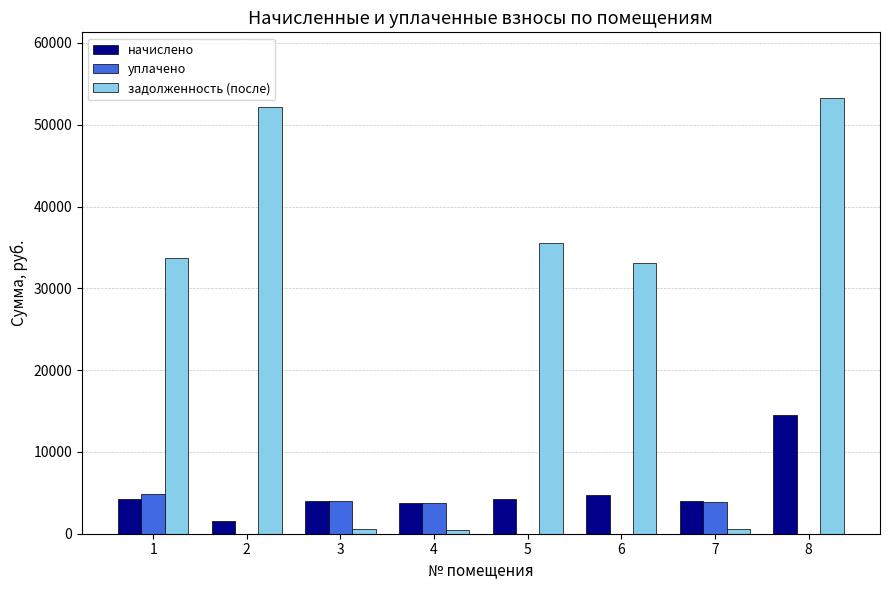

The value of уплачено at 1 is 6657.2. True or false?

False